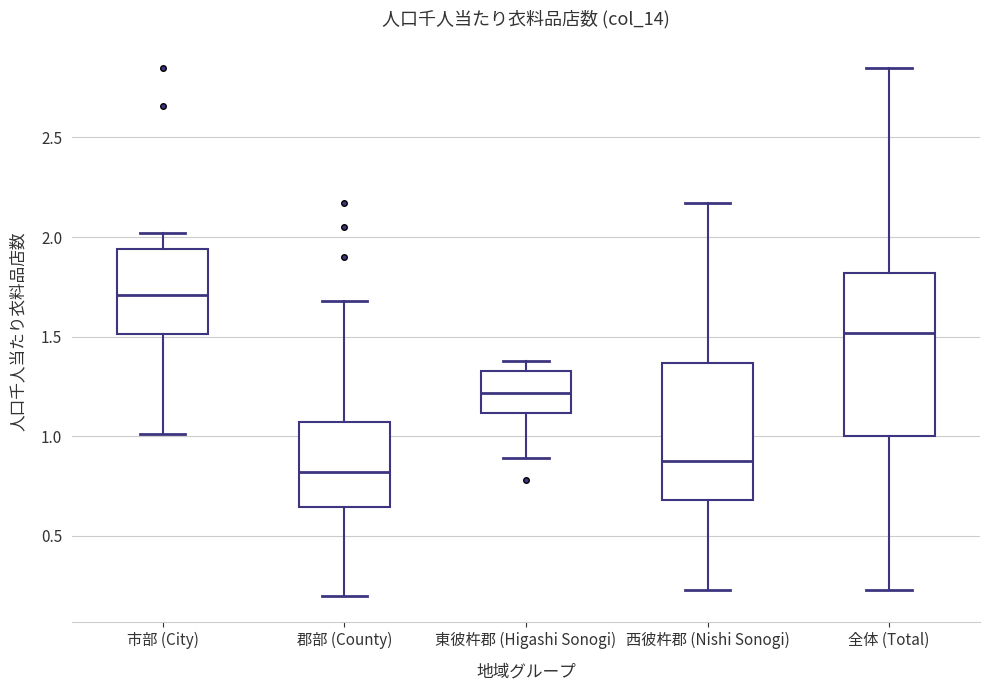

Comparing the boxes themselves (not the whiskers), which one is the tallest?

全体 (Total)